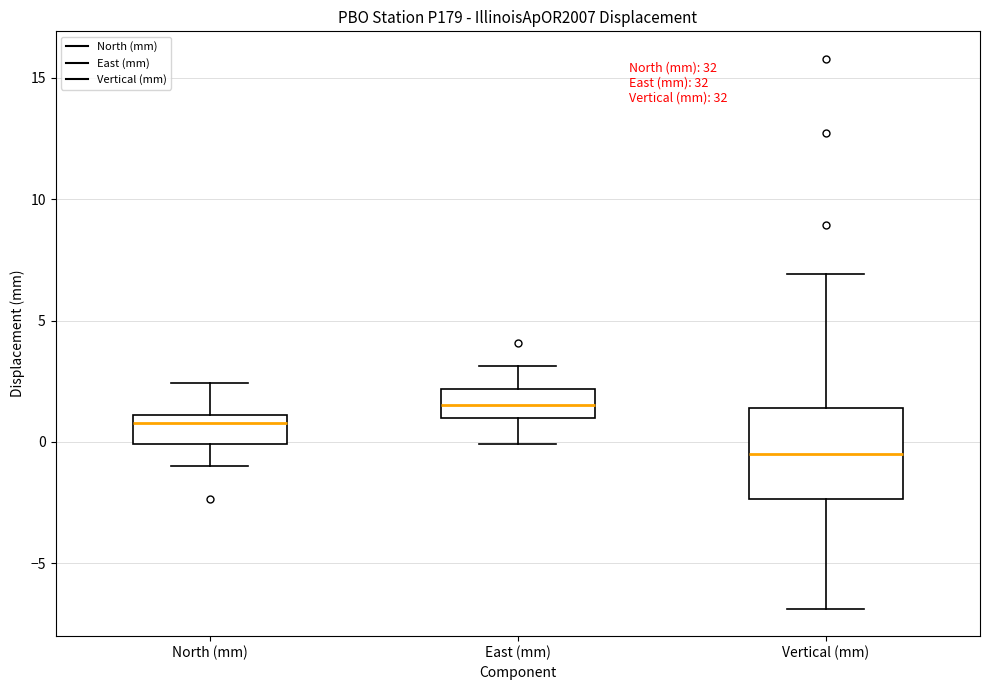

Where does the median line of the box for East (mm) sit on the y-axis? The values are not printed on the chart, so give them approximately, as read against the axis.

1.5